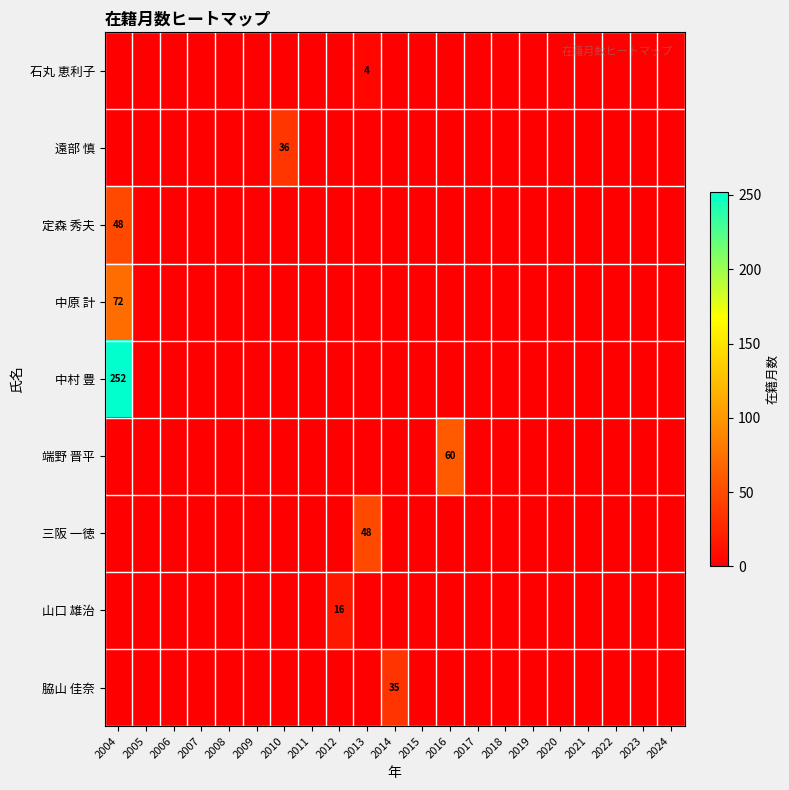

How many categories are shown in the chart?

21